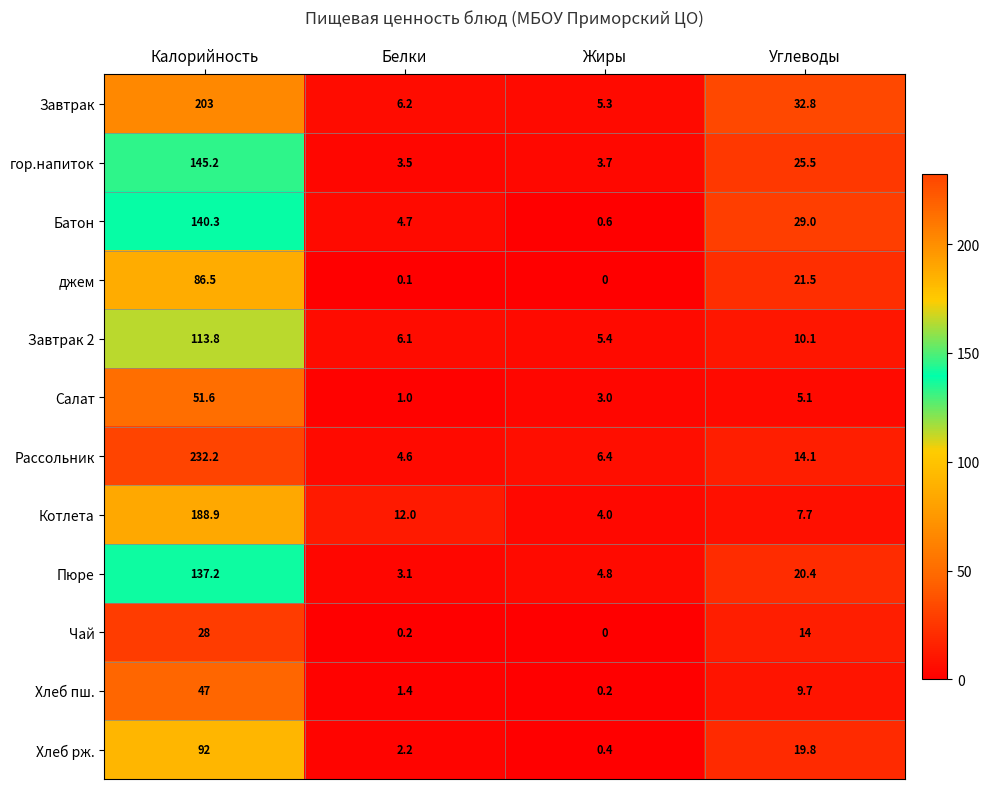

Rank the series by their maximum value, from highest to lowest.

Рассольник, Завтрак, Котлета, гор.напиток, Батон, Пюре, Завтрак 2, Хлеб рж., джем, Салат, Хлеб пш., Чай